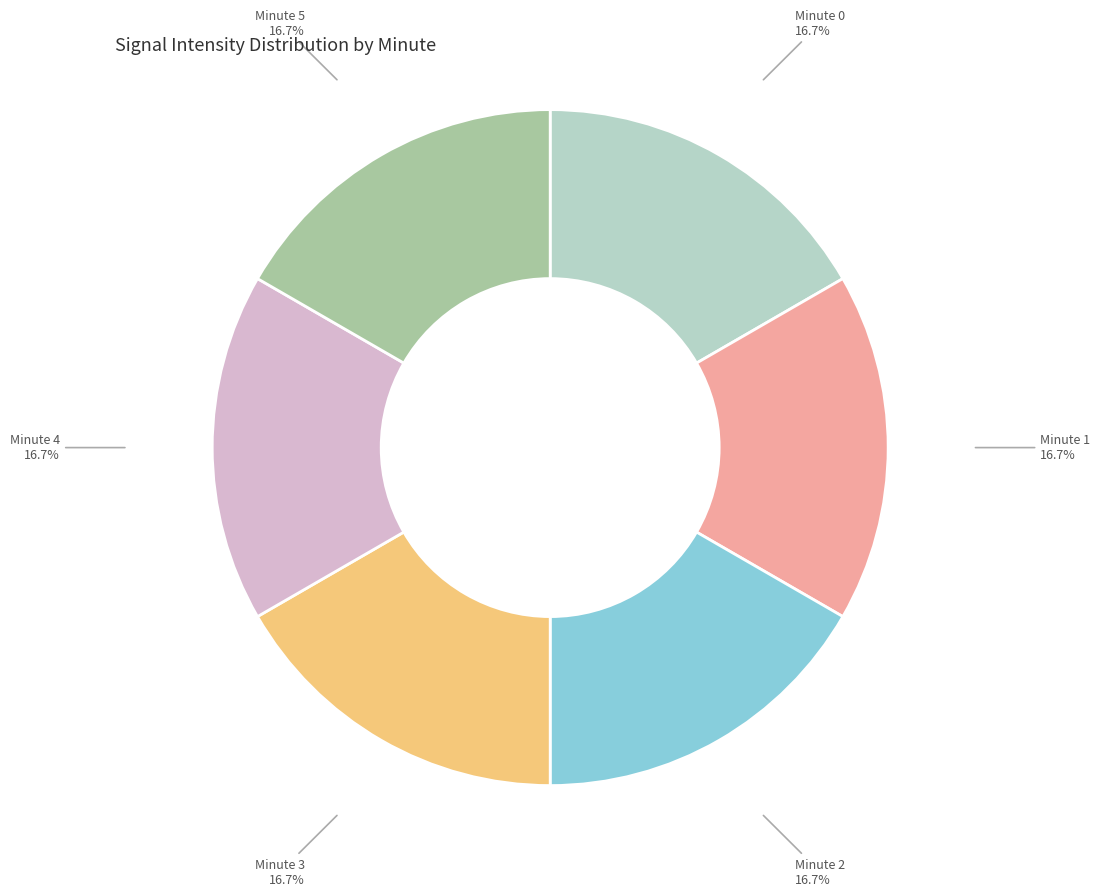

Does any single category account for the majority?

No